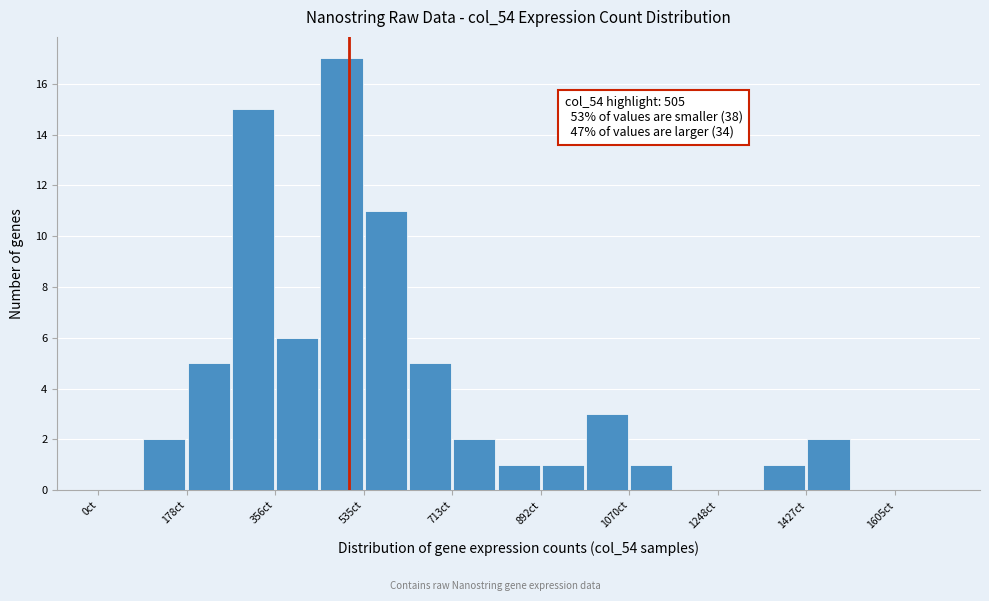

Over which range of the x-axis is the bar tallest?

440 to 540